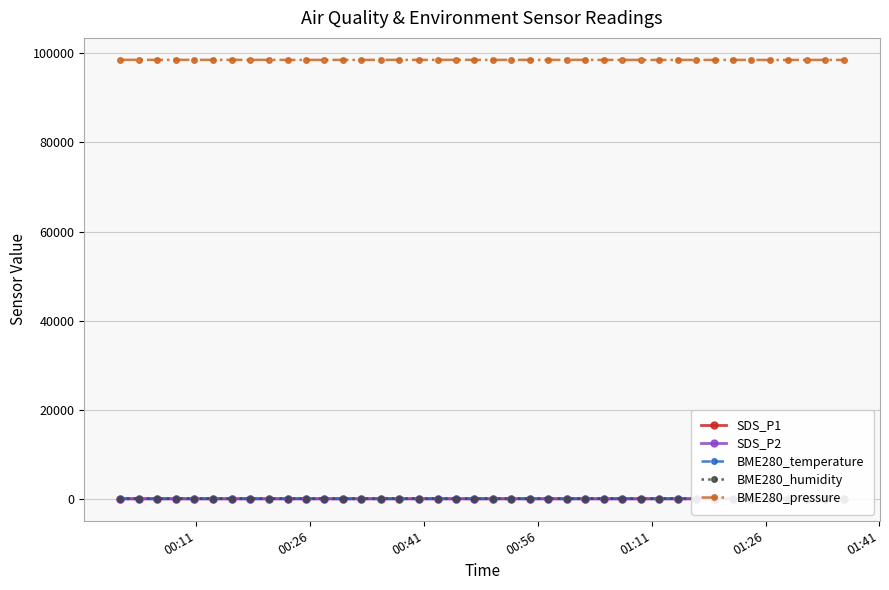

What is the value of the BME280_pressure point at the 19th from the left?

98534.3